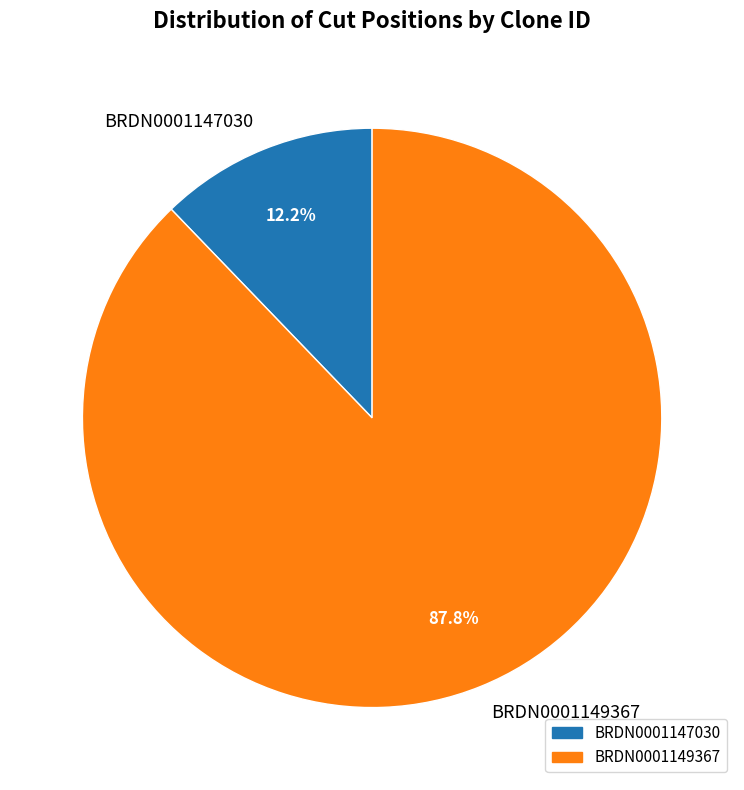

Which has a higher value, BRDN0001147030 or BRDN0001149367?

BRDN0001149367